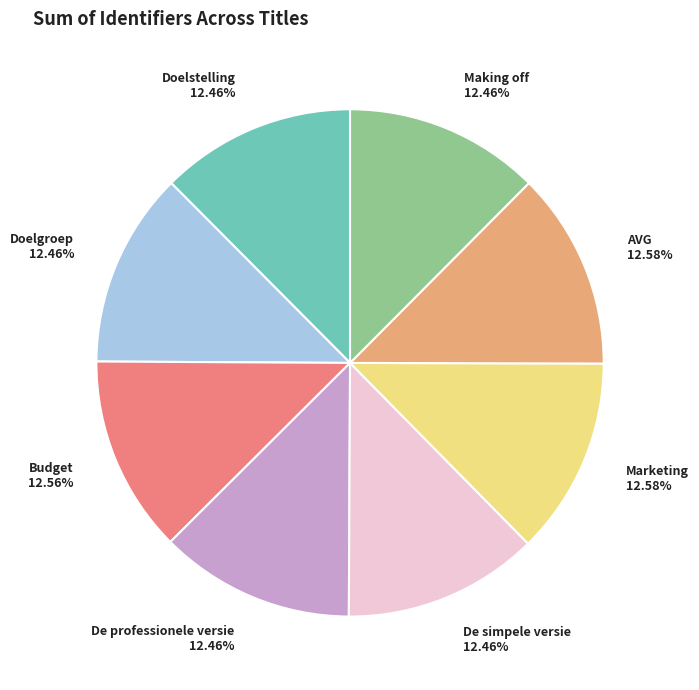

Is it true that Making off is 12% of the pie?

True